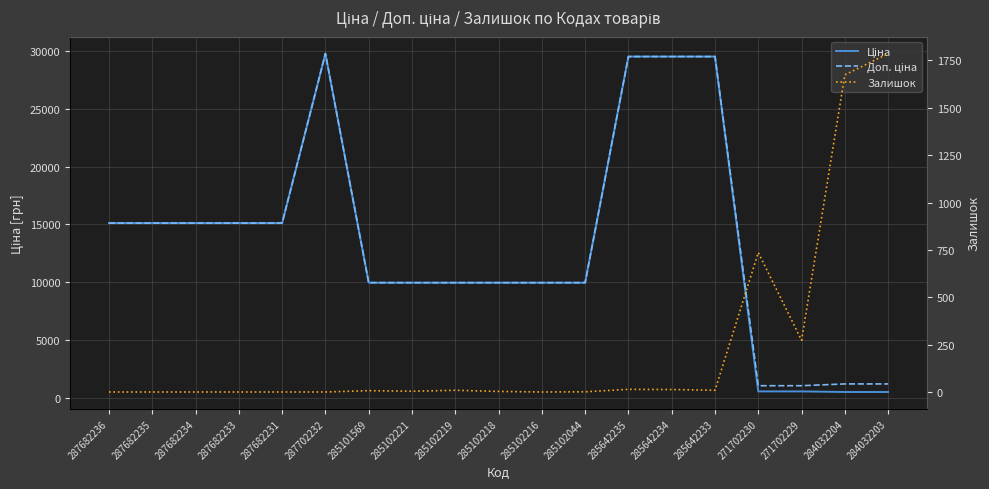

At which label does Ціна reach its peak?

287702232